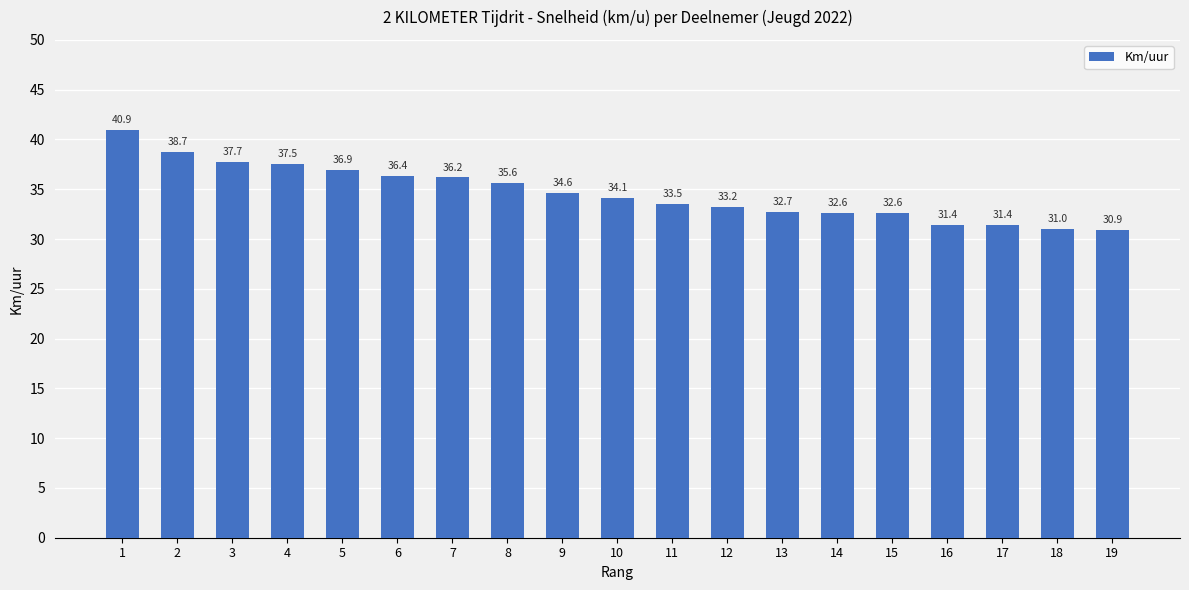

Reading right to left, what are all the values shown in this chart?

19=30.9	18=31.0	17=31.4	16=31.4	15=32.6	14=32.6	13=32.7	12=33.2	11=33.5	10=34.1	9=34.6	8=35.6	7=36.2	6=36.4	5=36.9	4=37.5	3=37.7	2=38.7	1=40.9